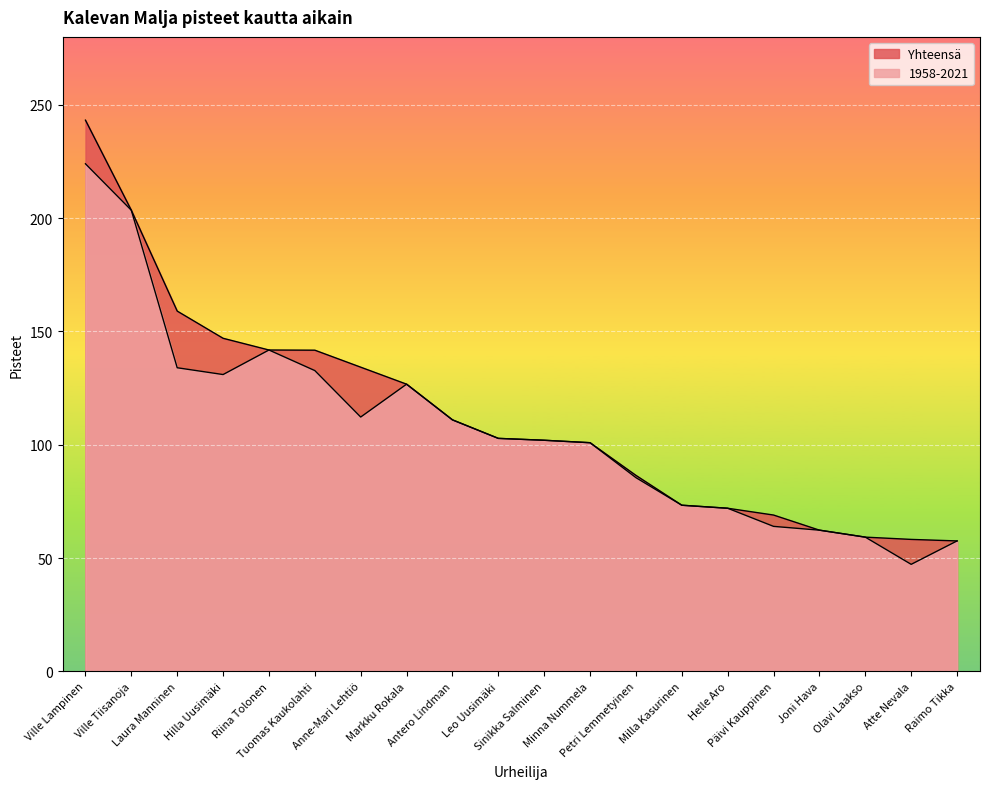

How many values in the Yhteensä series exceed 102?

10